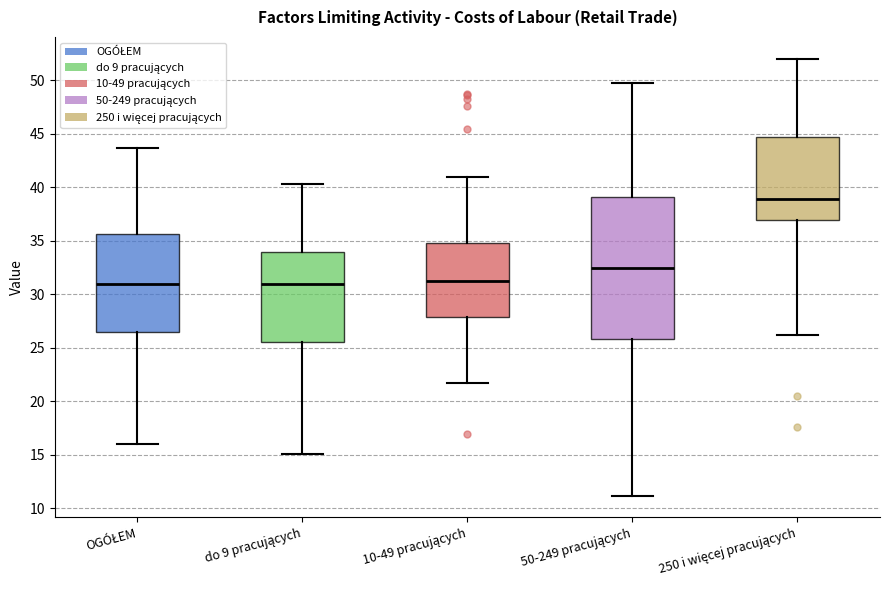

Where is the lower edge of the box for do 9 pracujących on the y-axis? The values are not printed on the chart, so give them approximately, as read against the axis.

25.5